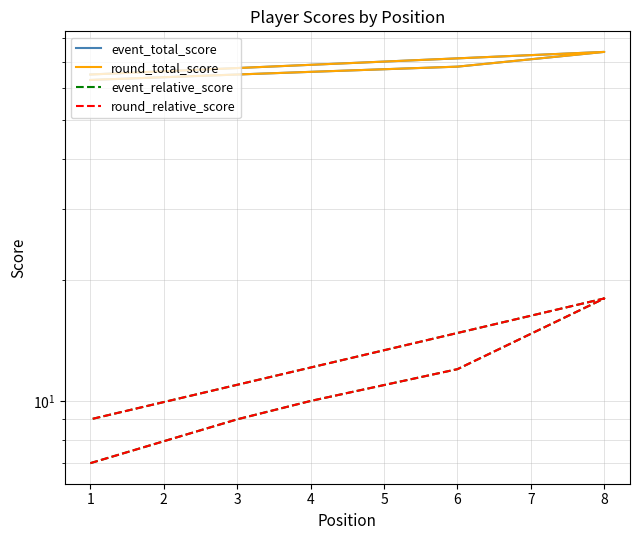

Which has a higher value, 6 or 1?

6